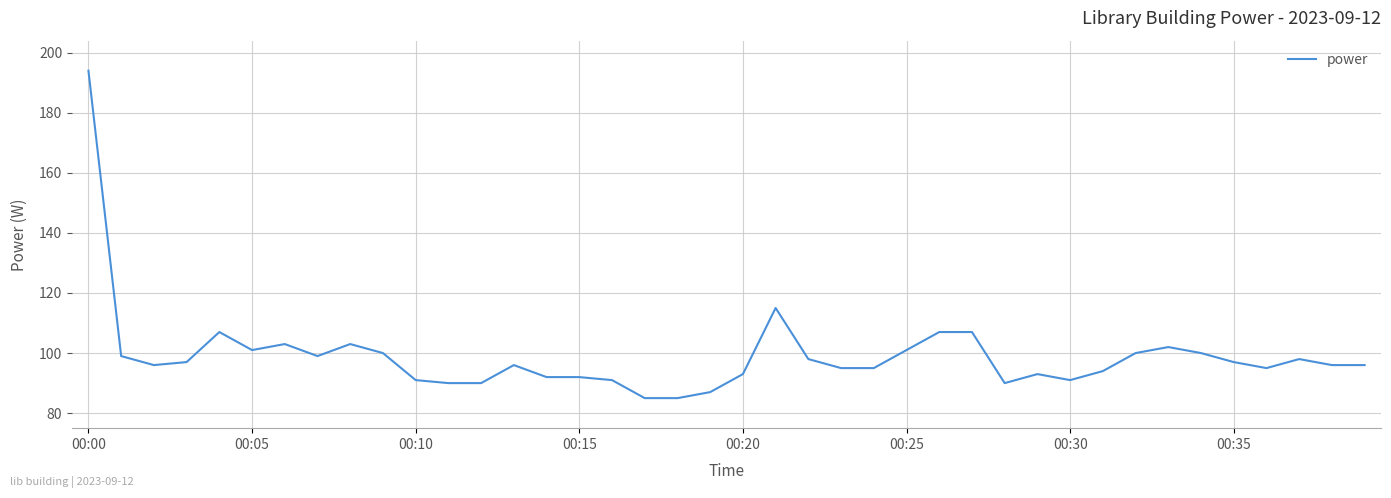

What is the difference between the maximum and second lowest values?

109